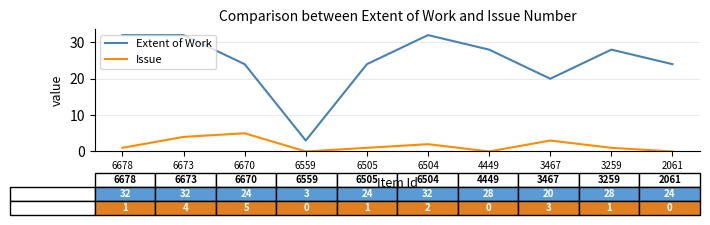

At which category is the sum across all series the highest?

6673